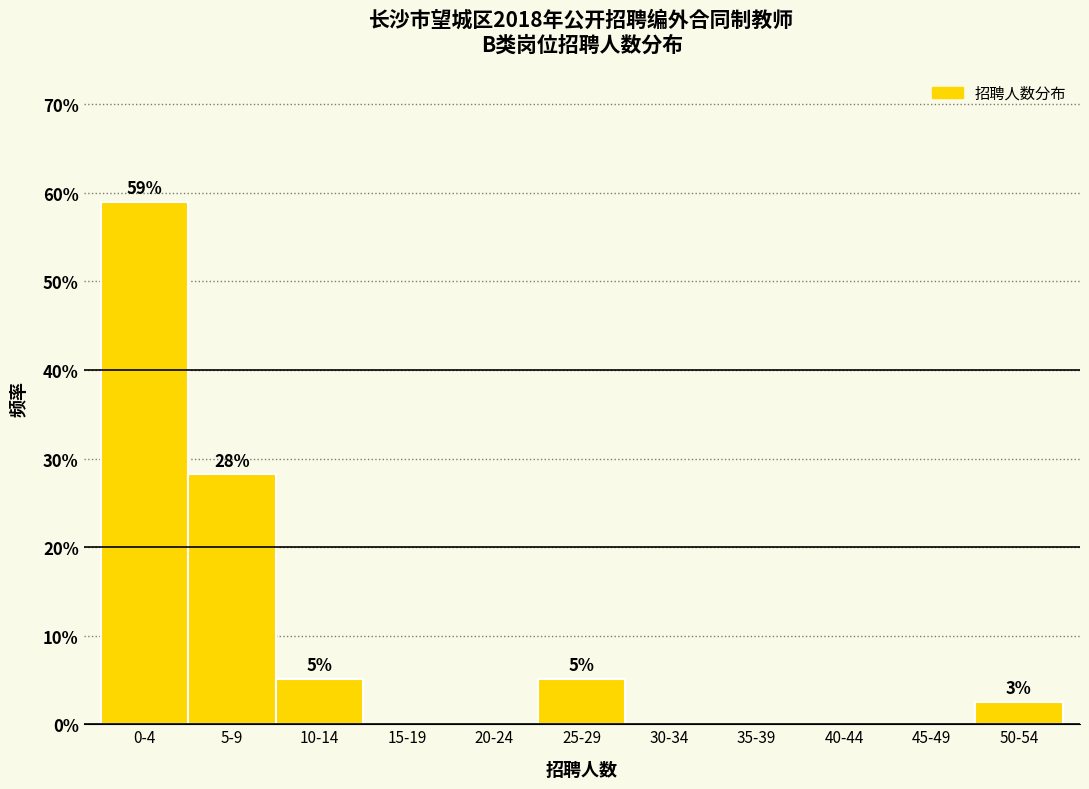

Reading left to right, what are all the values shown in this chart?

0-4=59.0	5-9=28.2	10-14=5.1	15-19=0.0	20-24=0.0	25-29=5.1	30-34=0.0	35-39=0.0	40-44=0.0	45-49=0.0	50-54=2.6